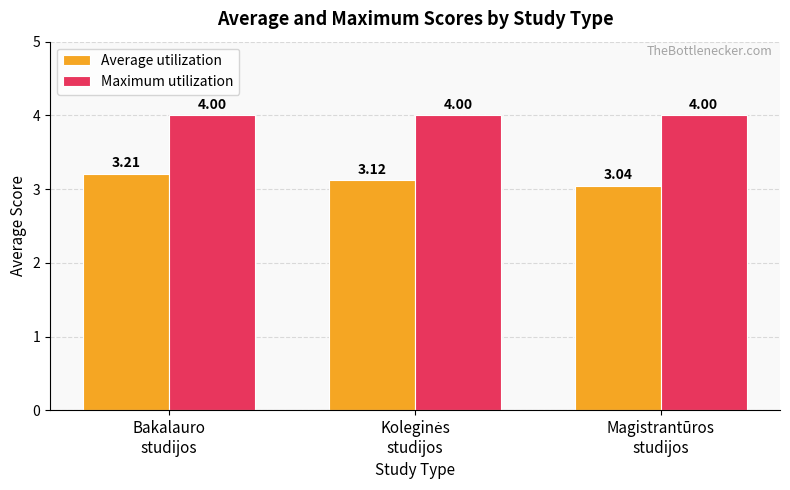

Which series has the largest total across all categories?

Maximum utilization